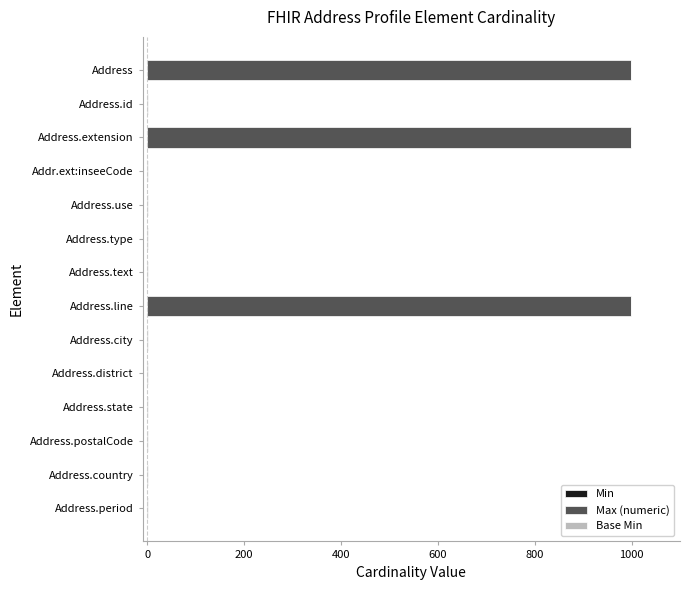

What is the sum of all values?

3008